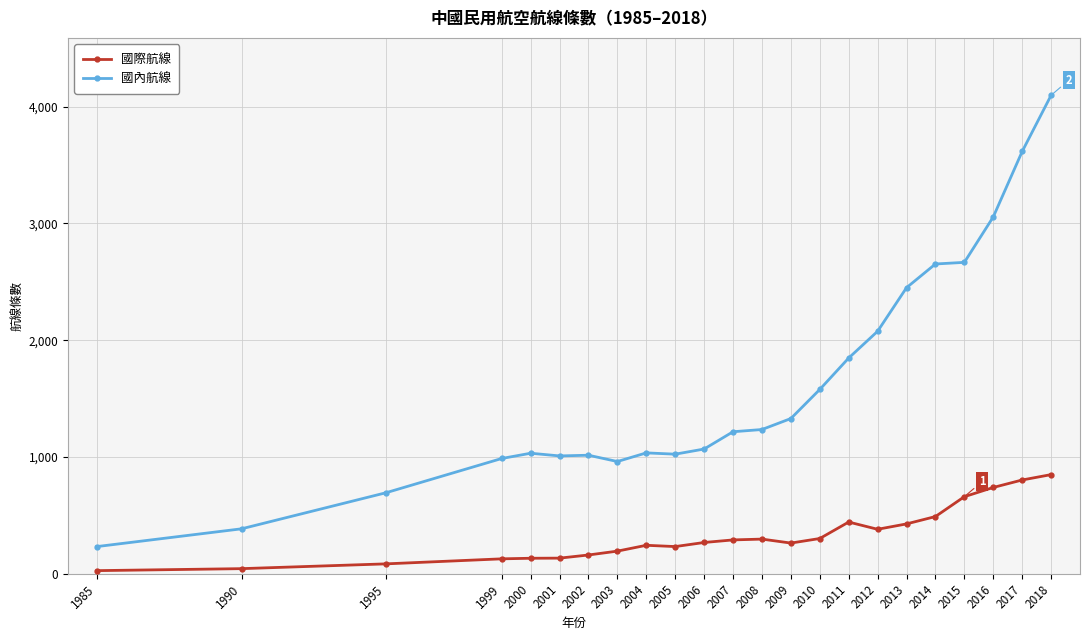

True or false: 國際航線 and 國內航線 intersect in this chart.

False